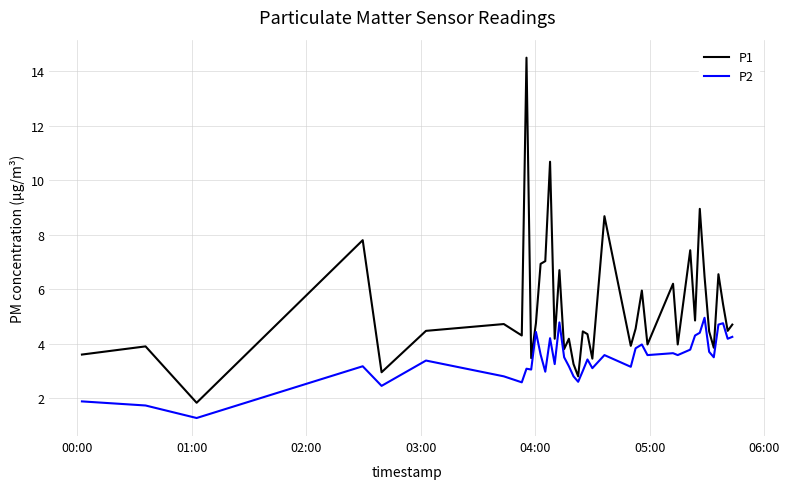

What is the smallest value displayed?

1.3